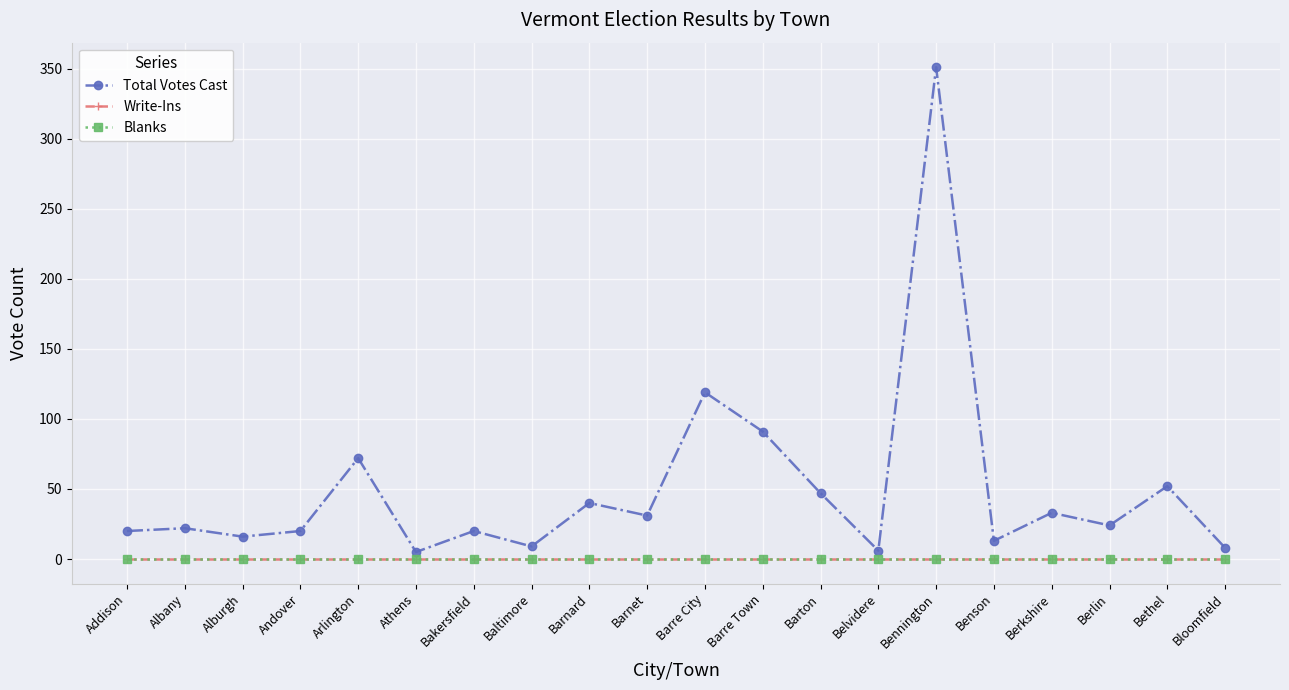

Does the chart have visible grid lines?

Yes